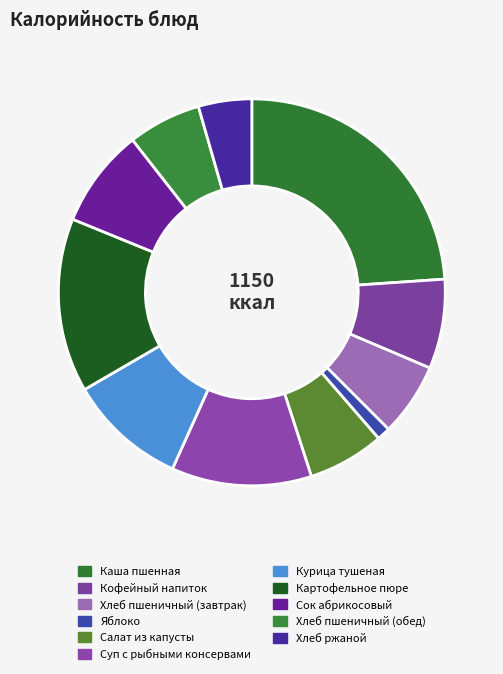

Count the number of slices in the pie.

11